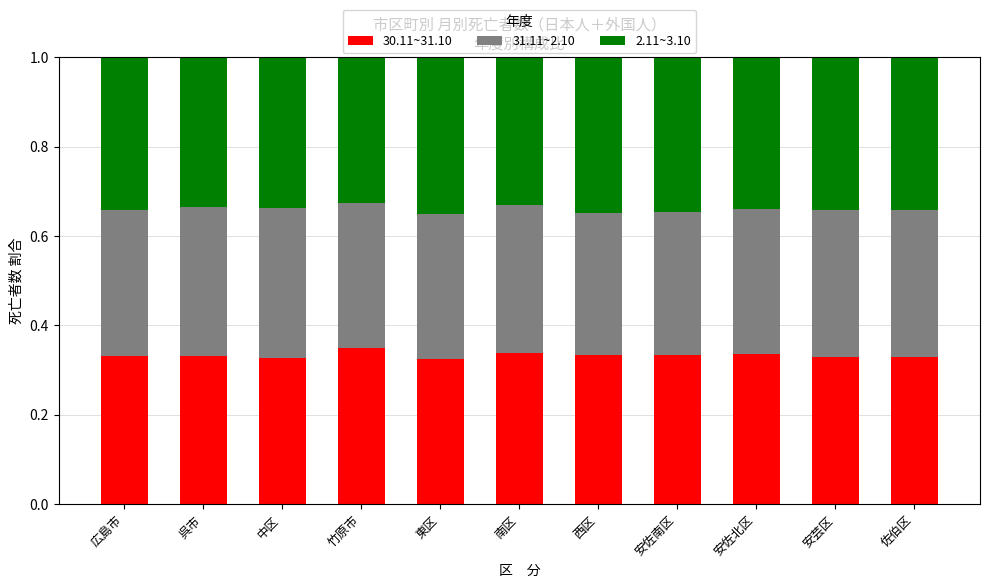

The 30.11~31.10 series shows 0.2 at 安佐北区. True or false?

False